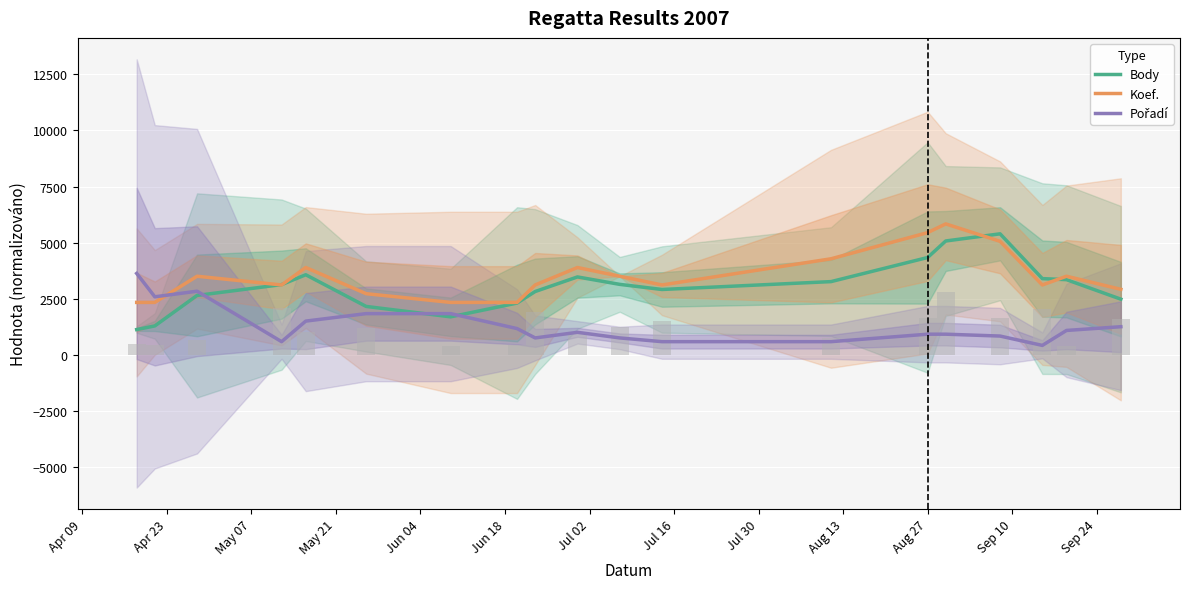

Rank the series by their maximum value, from highest to lowest.

Koef., Body, Pořadí